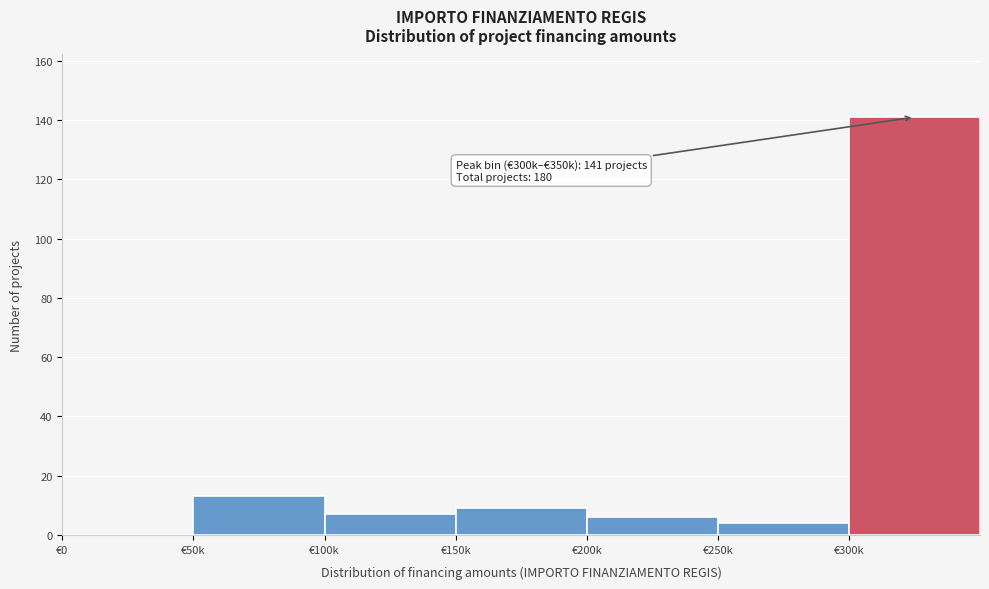

Reading right to left, extract all data points from this chart.

€300k=141	€250k=4	€200k=6	€150k=9	€100k=7	€50k=13	€0=0